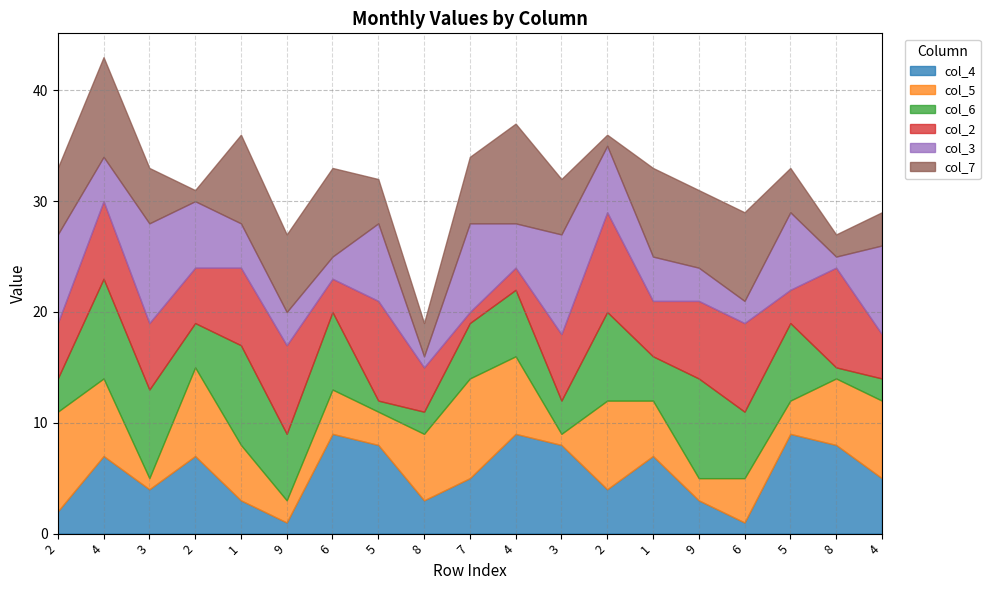

Between 4 and 6, which is larger?

4